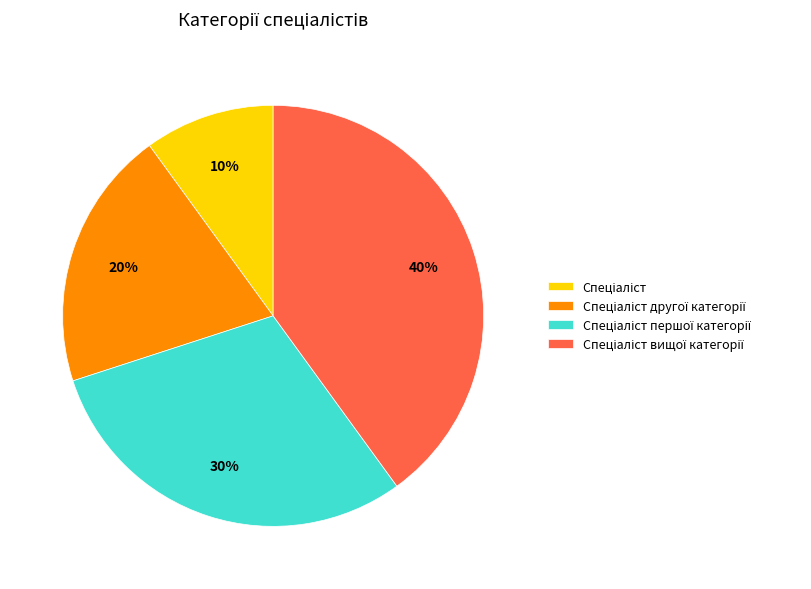

To the nearest percent, what is the average slice percentage?

25%